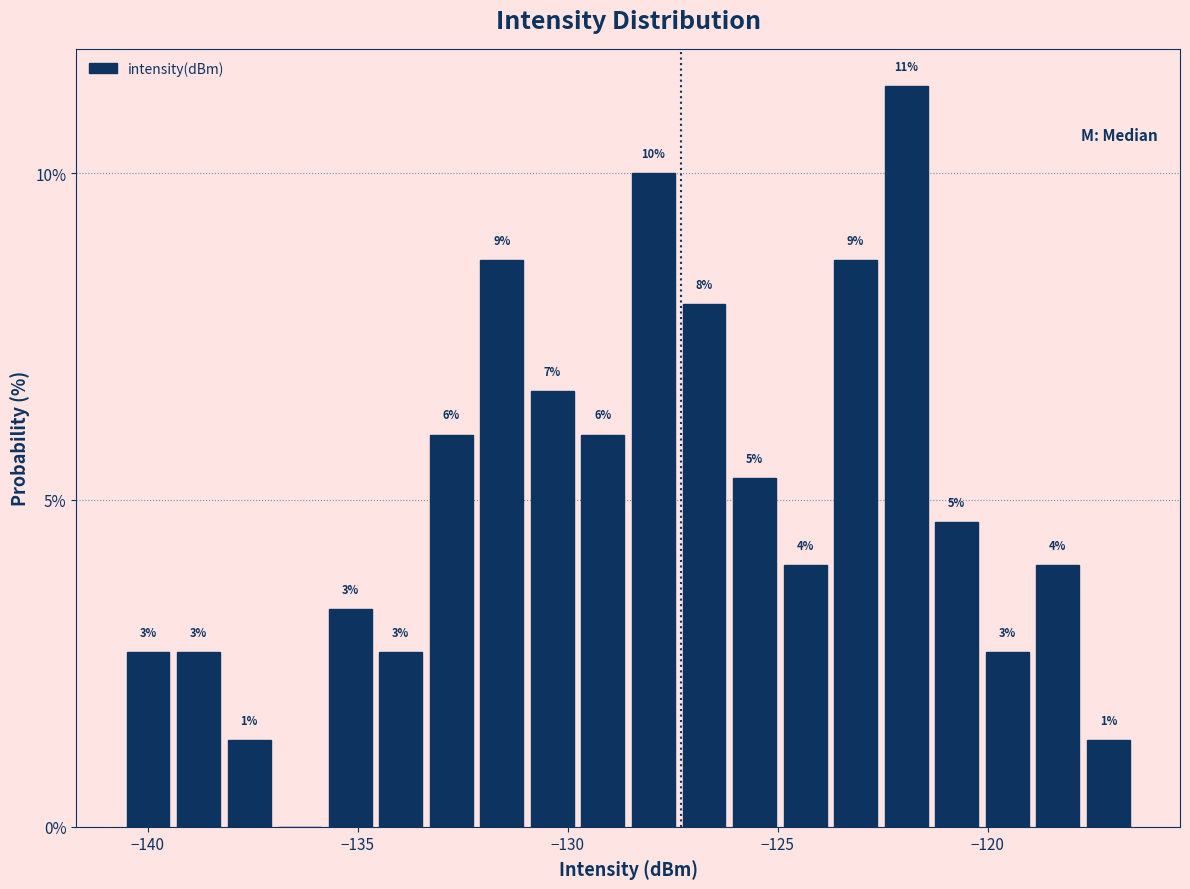

Around what value on the x-axis is the tallest bar? Give the approximate position of its centre, as read against the axis.

-122.0